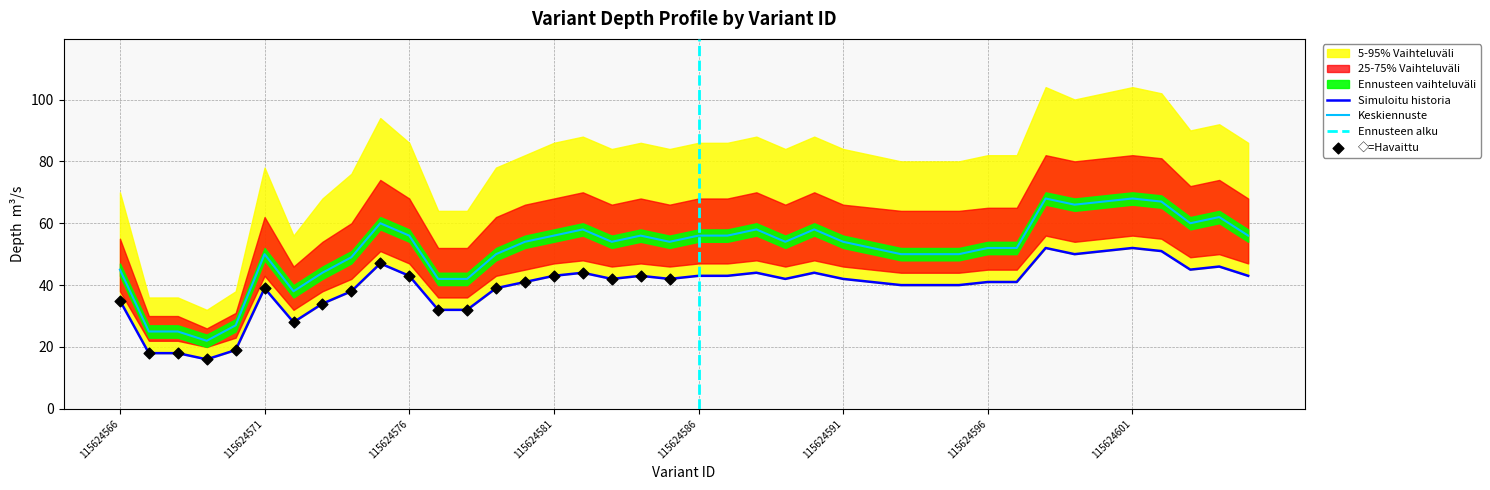

Is the value of 25-75% Vaihteluväli upper at 115624597 greater than the value of 5-95% Vaihteluväli lower at 115624578?

Yes